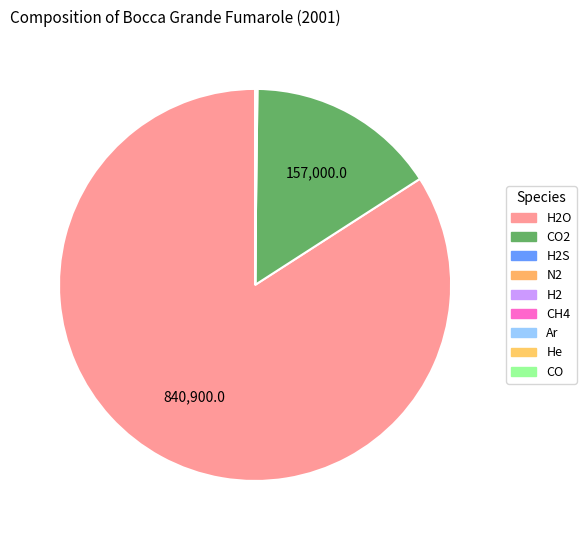

How many segments does this pie chart have?

9